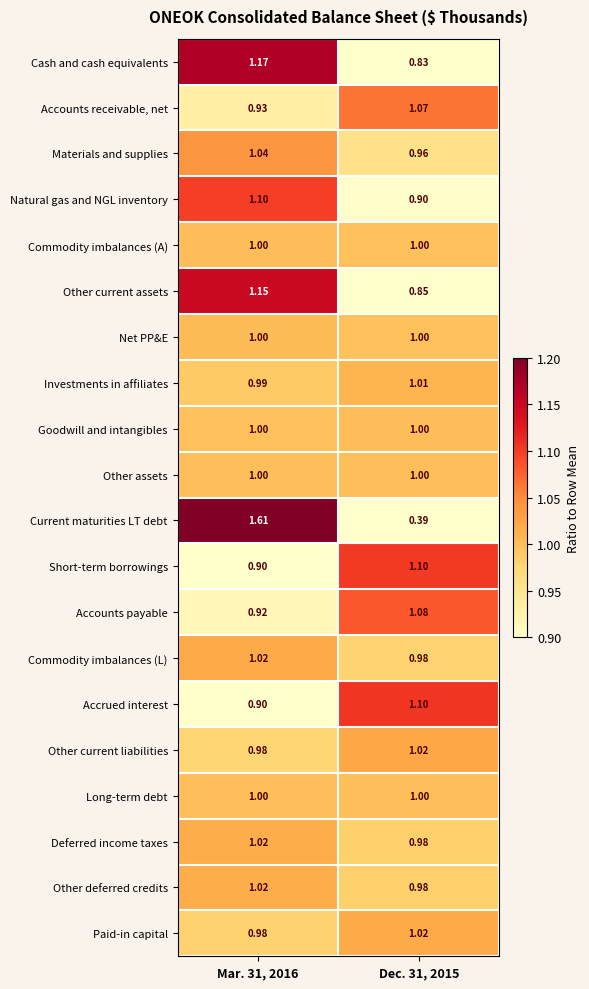

Which series has the largest range (max minus min)?

Current maturities LT debt